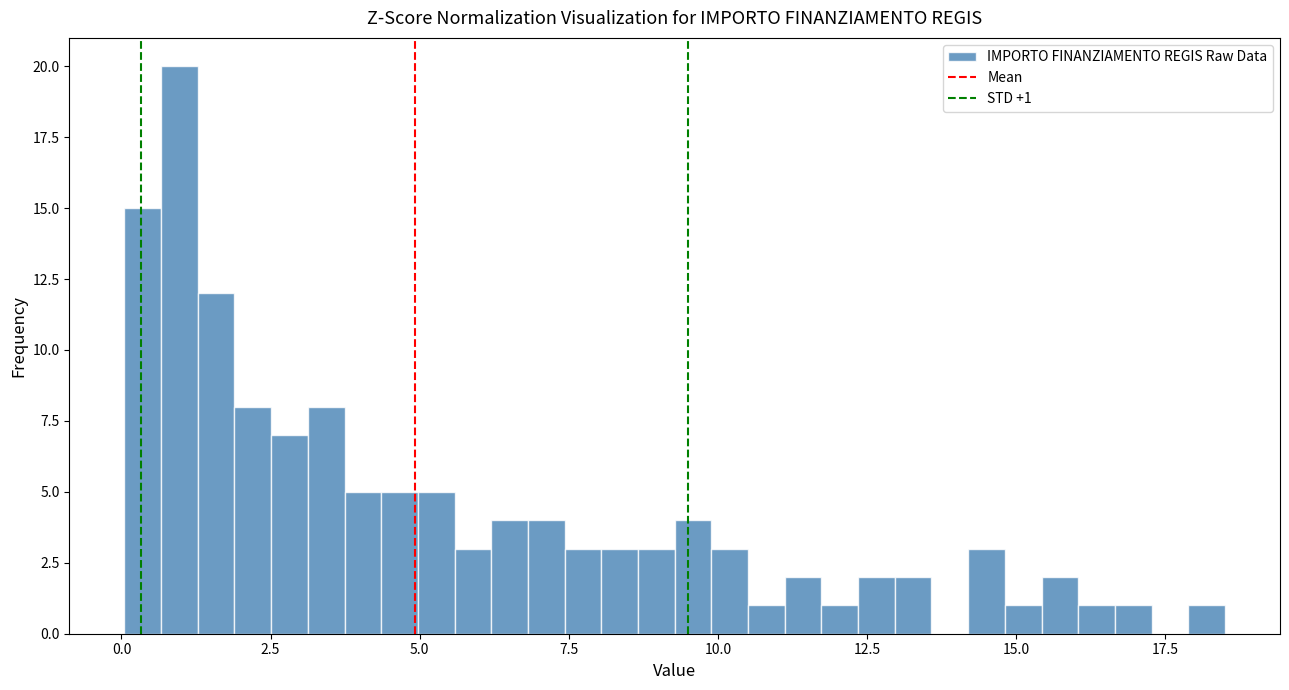

Around what value on the x-axis is the tallest bar? Give the approximate position of its centre, as read against the axis.

1.0